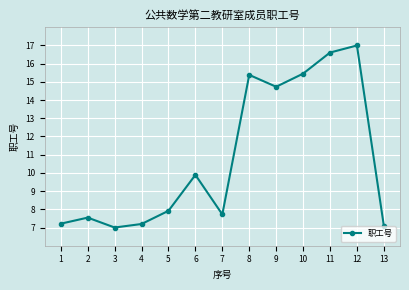

How many lines are shown in the chart?

1